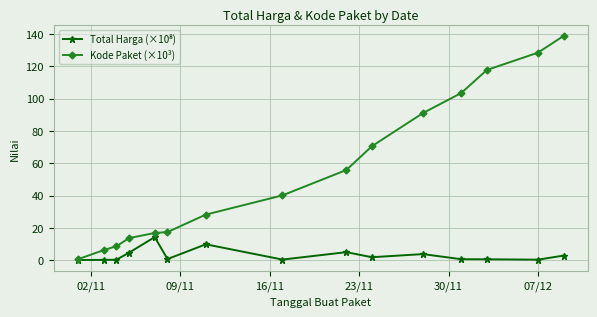

What is the greatest value displayed?

138.8